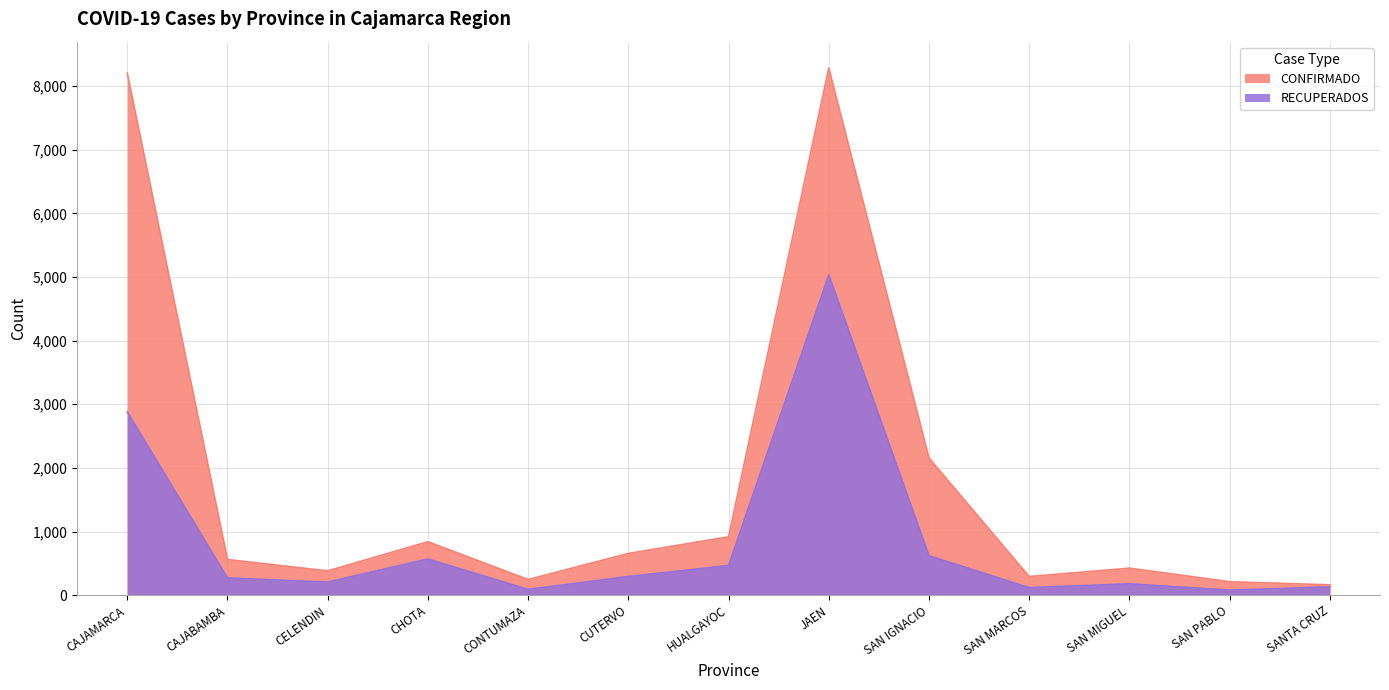

At SAN IGNACIO, list the series in order from largest to smallest.

CONFIRMADO, RECUPERADOS